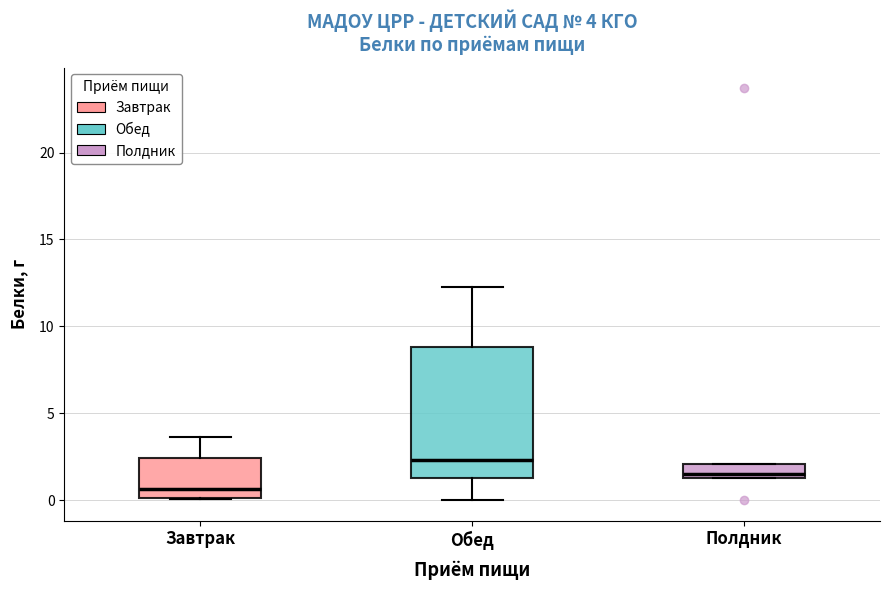

Which box's median line is the lowest?

Завтрак